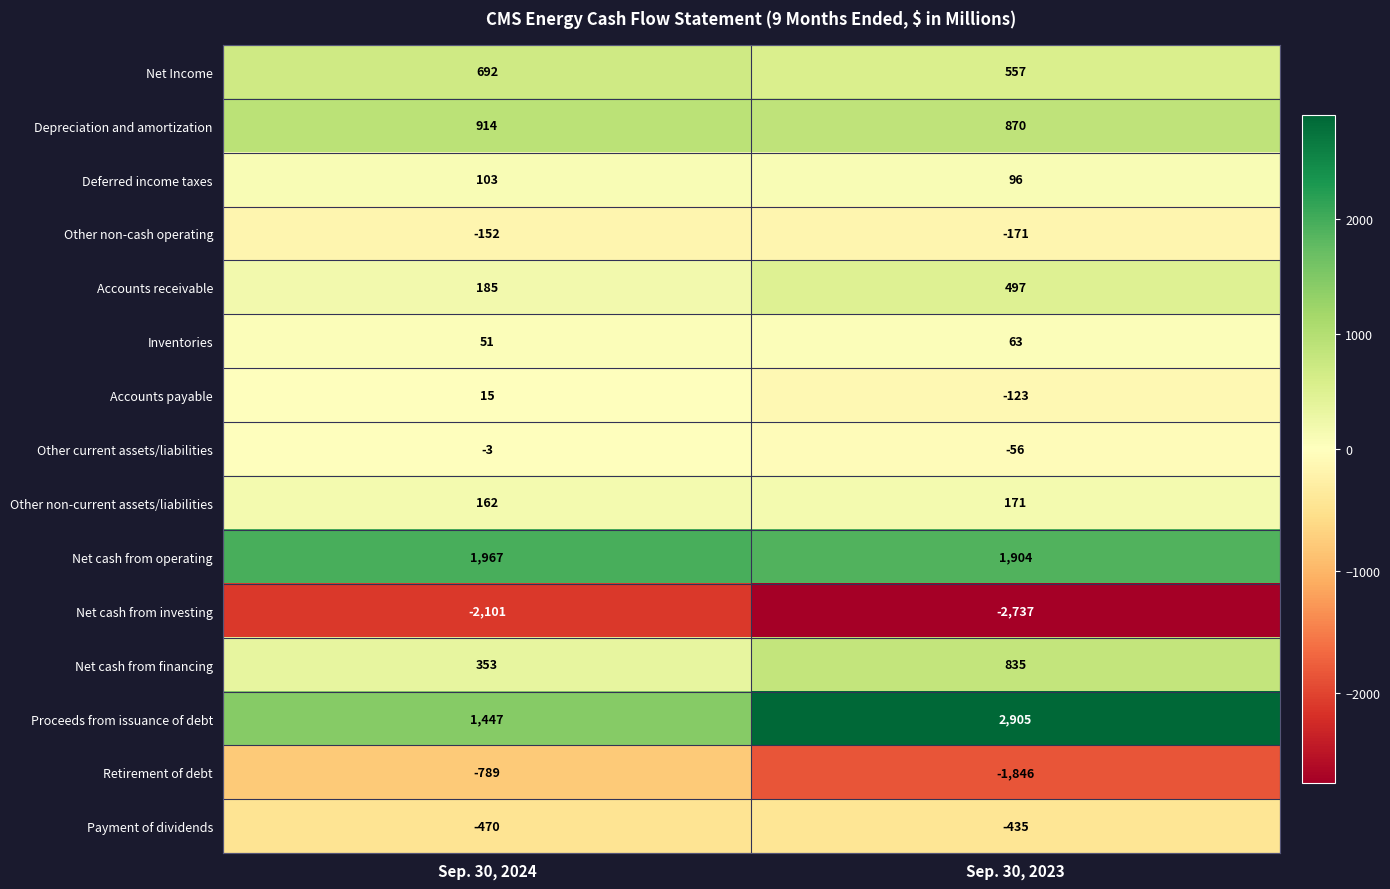

At Sep. 30, 2023, list the series in order from smallest to largest.

Net cash from investing, Retirement of debt, Payment of dividends, Other non-cash operating, Accounts payable, Other current assets/liabilities, Inventories, Deferred income taxes, Other non-current assets/liabilities, Accounts receivable, Net Income, Net cash from financing, Depreciation and amortization, Net cash from operating, Proceeds from issuance of debt